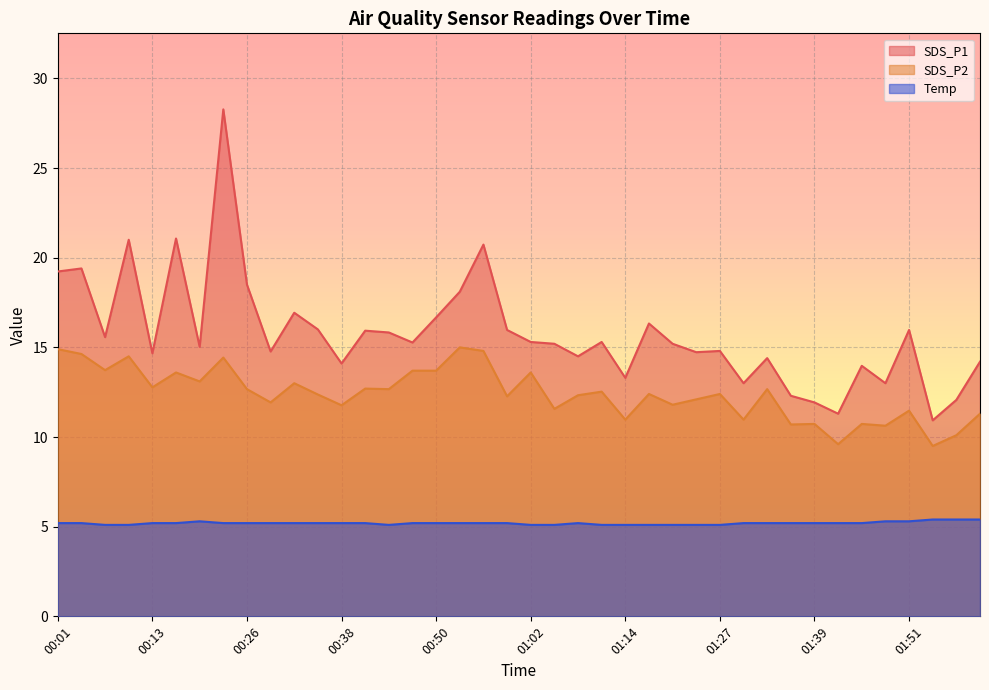

List the series in order of their overall mean, lowest first.

Temp, SDS_P2, SDS_P1